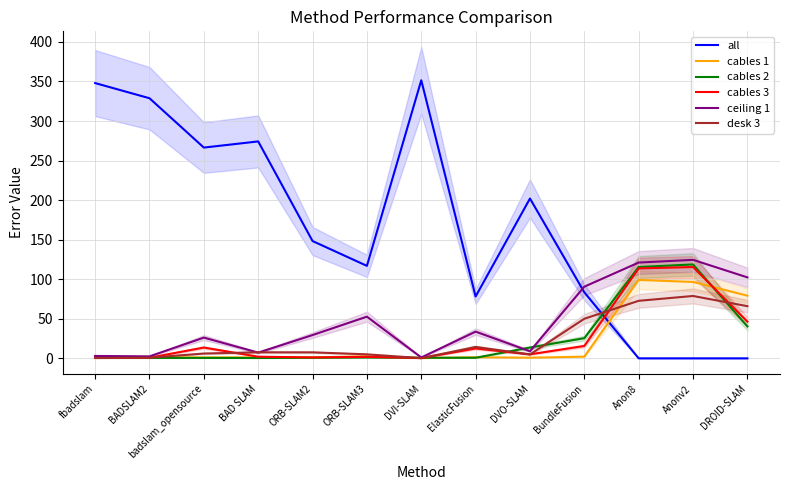

Reading right to left, what are all the values shown in this chart?

all: DROID-SLAM=0.0	Anonv2=0.0	Anon8=0.0	BundleFusion=83.5	DVO-SLAM=202.1	ElasticFusion=78.2	DVI-SLAM=351.6	ORB-SLAM3=116.9	ORB-SLAM2=148.3	BAD SLAM=274.2	badslam_opensource=266.5	BADSLAM2=328.8	fbadslam=348.0
cables 1: DROID-SLAM=79.2	Anonv2=96.6	Anon8=99.2	BundleFusion=2.1	DVO-SLAM=0.8	ElasticFusion=1.4	DVI-SLAM=0.3	ORB-SLAM3=2.6	ORB-SLAM2=1.2	BAD SLAM=1.3	badslam_opensource=1.1	BADSLAM2=1.4	fbadslam=1.2
cables 2: DROID-SLAM=40.3	Anonv2=118.7	Anon8=115.5	BundleFusion=25.5	DVO-SLAM=13.7	ElasticFusion=0.7	DVI-SLAM=0.7	ORB-SLAM3=1.0	ORB-SLAM2=0.7	BAD SLAM=0.5	badslam_opensource=0.6	BADSLAM2=0.5	fbadslam=0.6
cables 3: DROID-SLAM=46.4	Anonv2=115.4	Anon8=113.7	BundleFusion=15.7	DVO-SLAM=5.1	ElasticFusion=12.5	DVI-SLAM=0.3	ORB-SLAM3=1.9	ORB-SLAM2=1.1	BAD SLAM=2.1	badslam_opensource=13.7	BADSLAM2=0.8	fbadslam=0.8
ceiling 1: DROID-SLAM=102.3	Anonv2=124.5	Anon8=121.1	BundleFusion=90.6	DVO-SLAM=9.0	ElasticFusion=33.8	DVI-SLAM=1.1	ORB-SLAM3=52.7	ORB-SLAM2=29.4	BAD SLAM=7.2	badslam_opensource=26.2	BADSLAM2=2.5	fbadslam=3.0
desk 3: DROID-SLAM=66.0	Anonv2=78.8	Anon8=72.7	BundleFusion=50.0	DVO-SLAM=4.9	ElasticFusion=14.4	DVI-SLAM=0.3	ORB-SLAM3=5.0	ORB-SLAM2=7.6	BAD SLAM=7.6	badslam_opensource=6.1	BADSLAM2=0.9	fbadslam=0.4